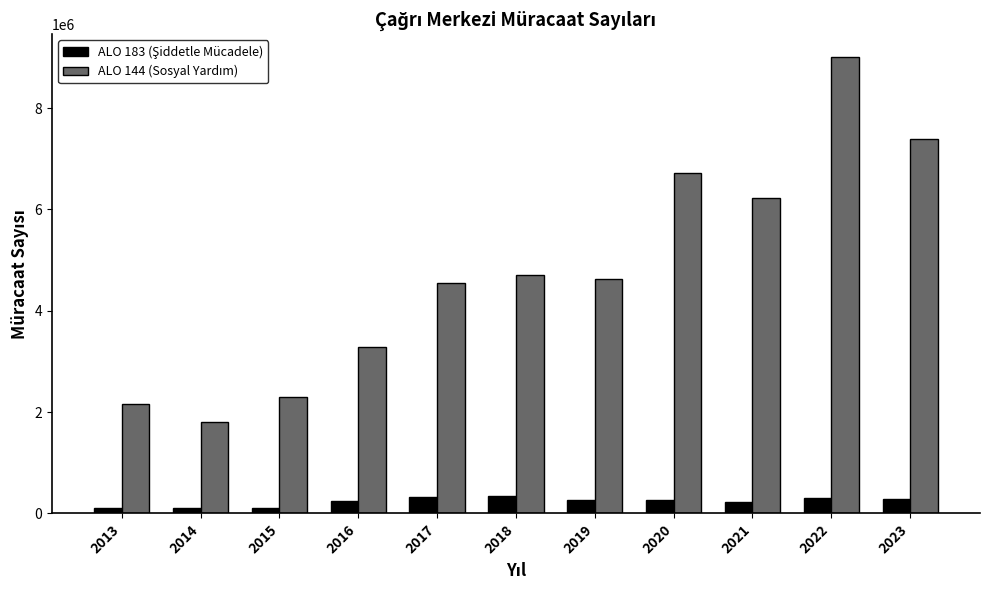

What is the spread (max minus min) of values at 2016?

3054421